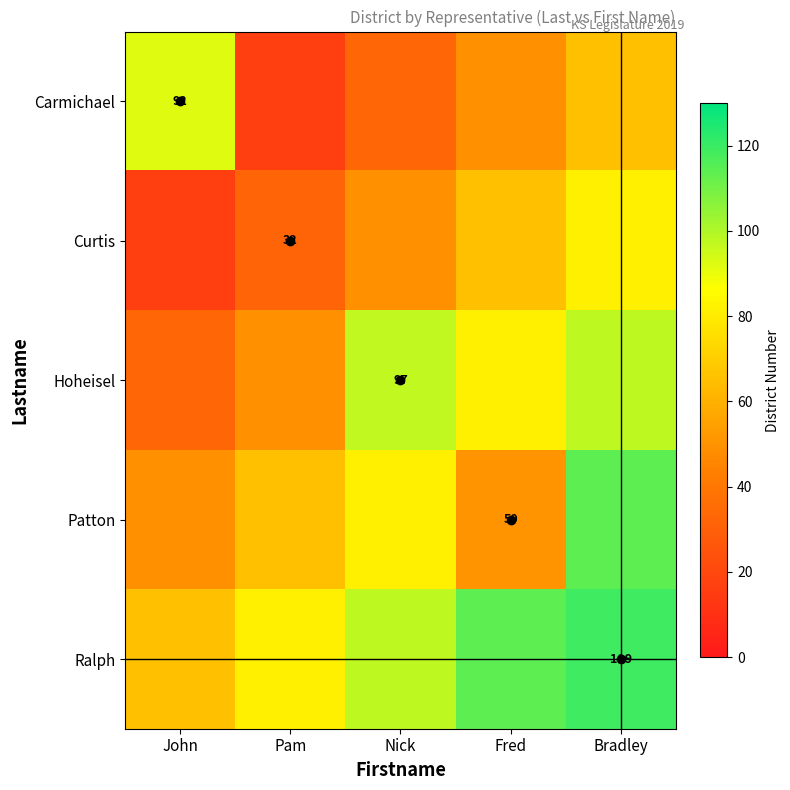

Rank the categories by Curtis value from lowest to highest.

John, Pam, Nick, Fred, Bradley